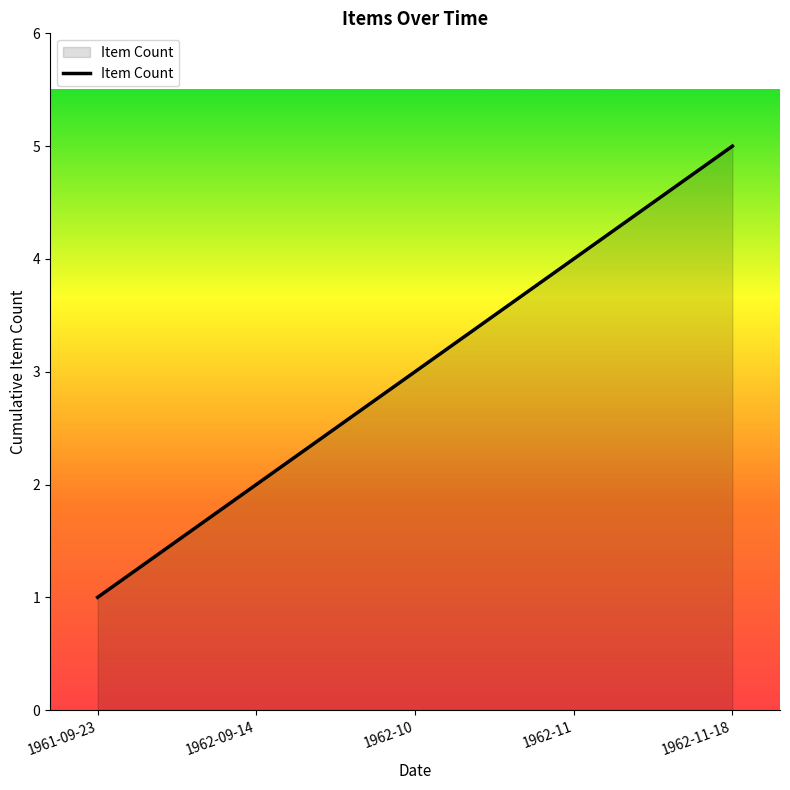

How many values are below 3?

2